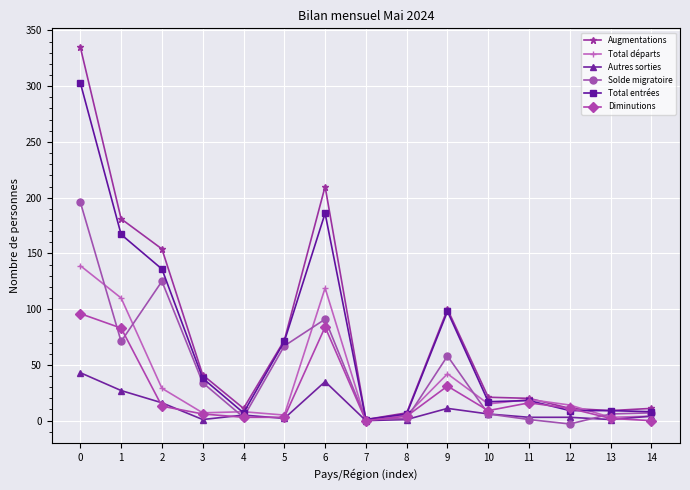

Is it true that Solde migratoire equals 58 at 9?

True